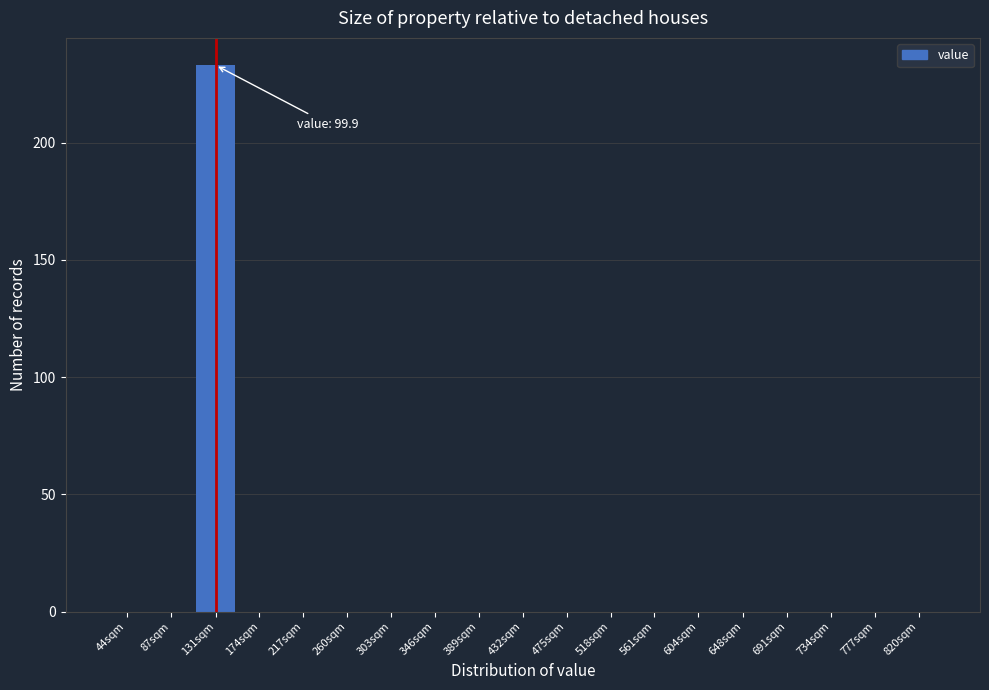

Reading left to right, what are all the values shown in this chart?

44sqm=0	87sqm=0	131sqm=233	174sqm=0	217sqm=0	260sqm=0	303sqm=0	346sqm=0	389sqm=0	432sqm=0	475sqm=0	518sqm=0	561sqm=0	604sqm=0	648sqm=0	691sqm=0	734sqm=0	777sqm=0	820sqm=0